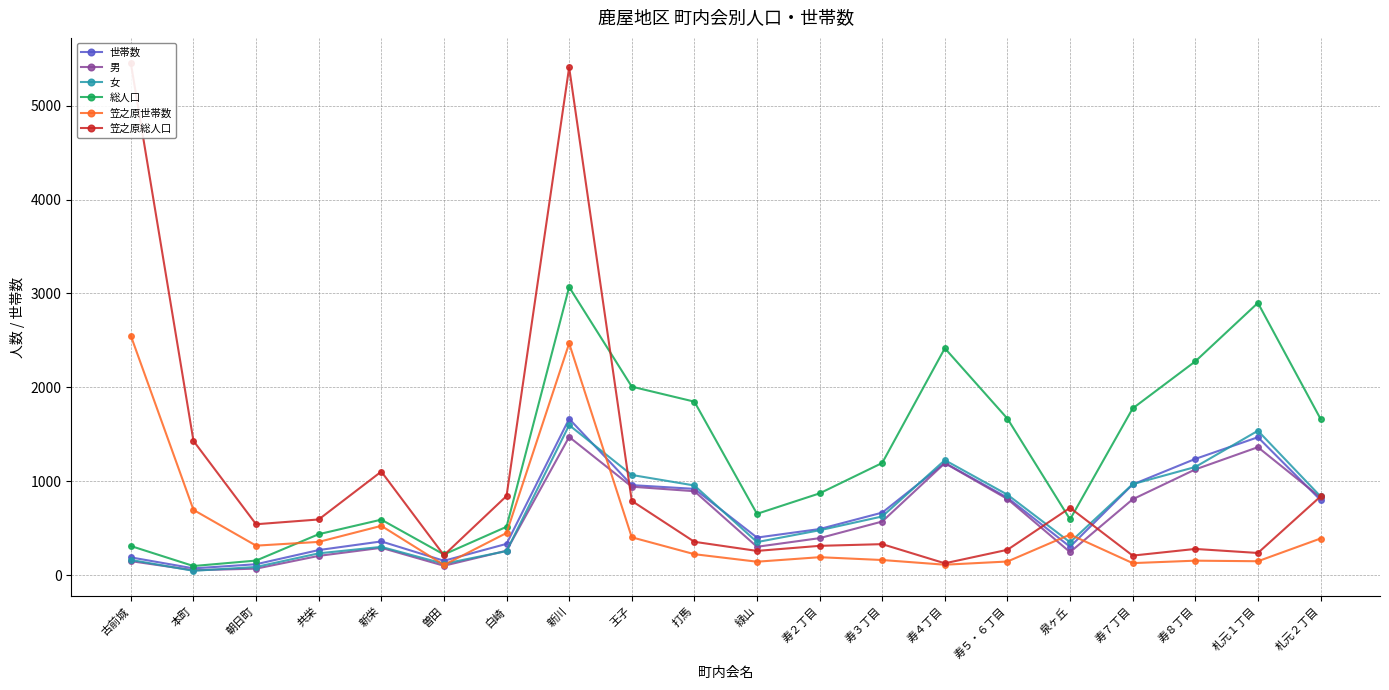

At which label is 総人口 closest to 1582?

札元２丁目